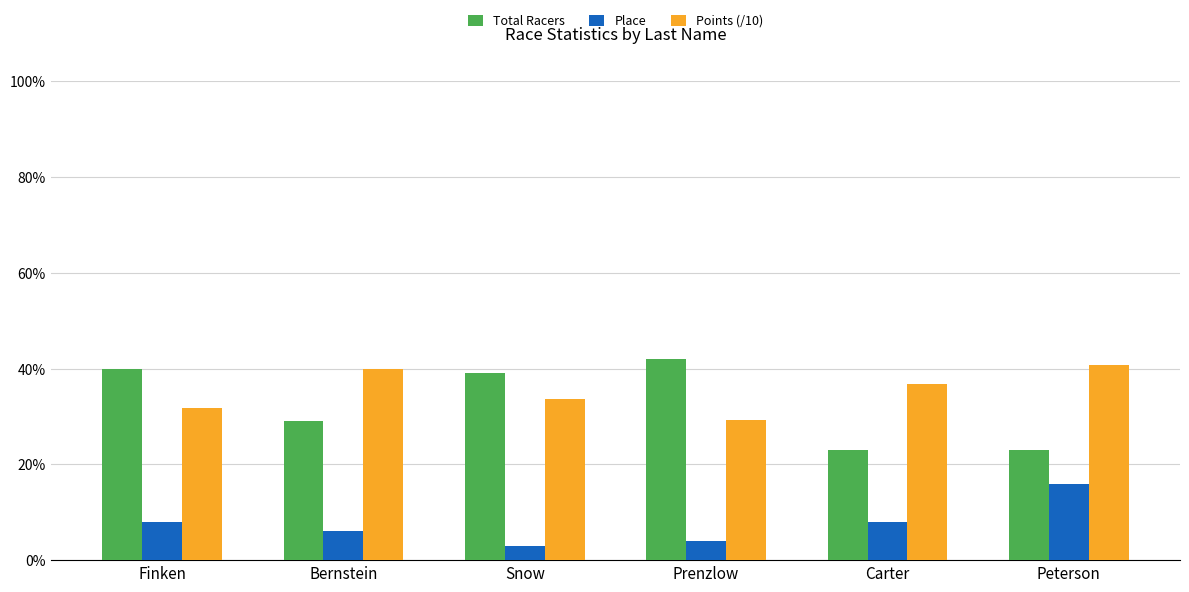

What is the difference between the highest and lowest values at Snow?

36.0